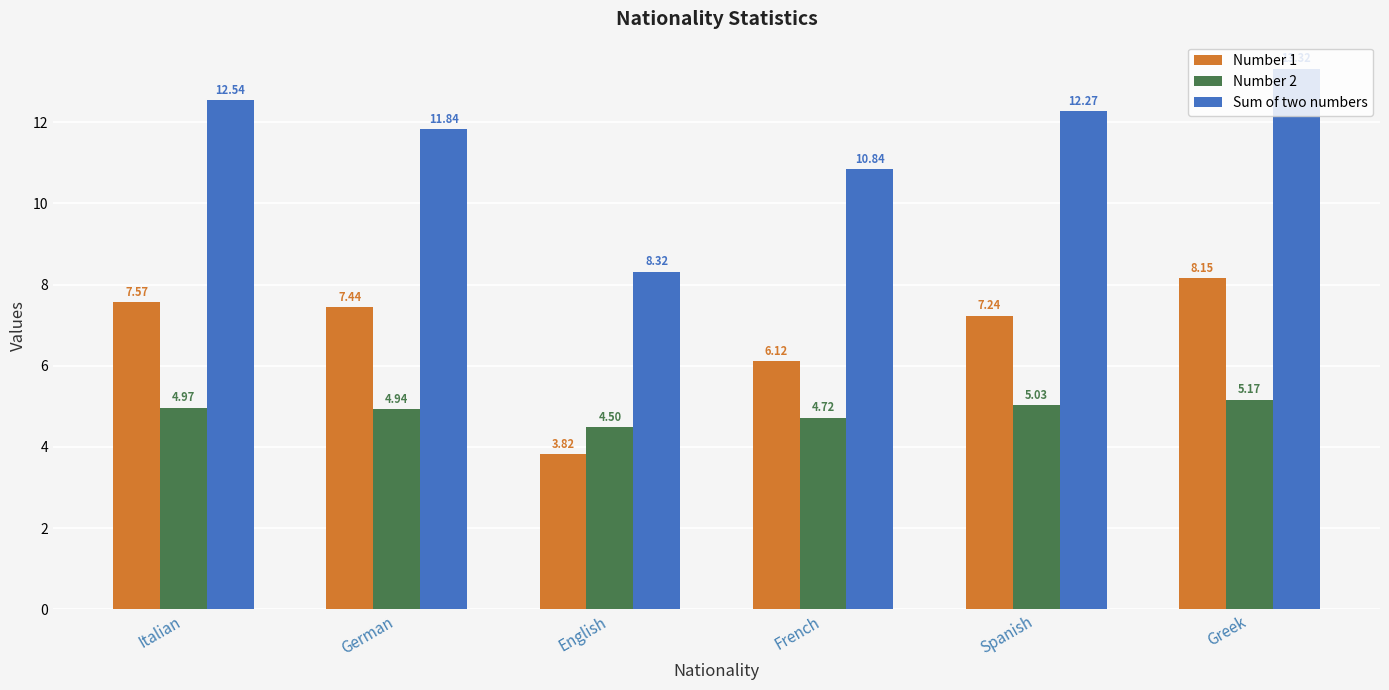

What is the average value of the Sum of two numbers series?

11.5